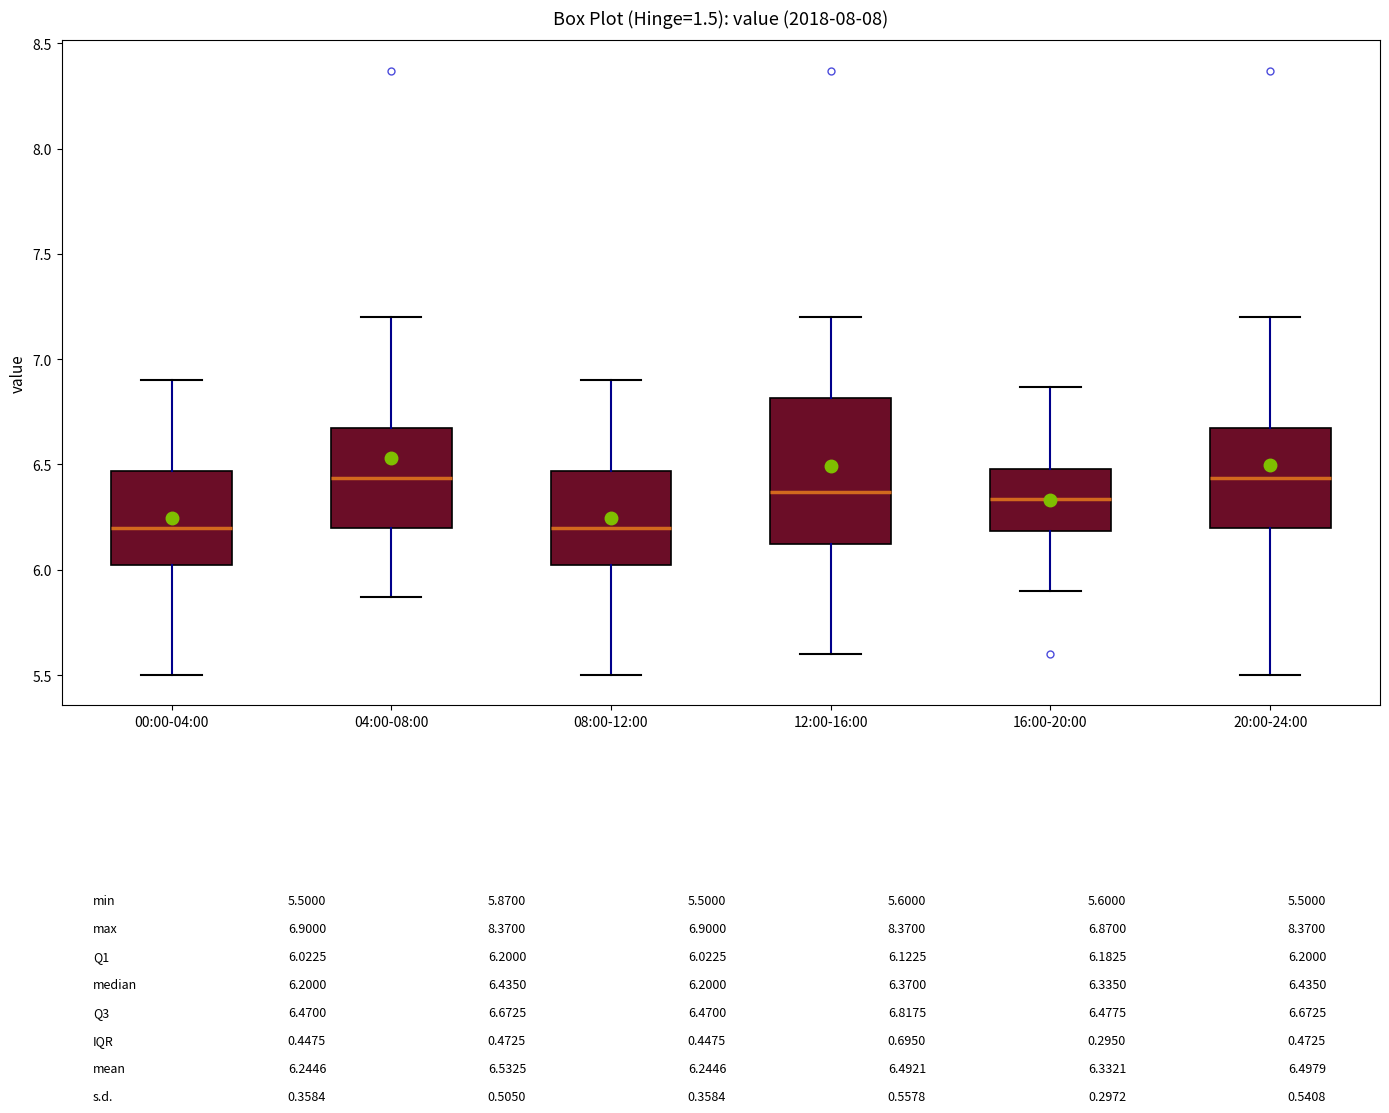

Reading left to right, read every box against the y-axis: the position of its median line, the range the box covers, and the ends of its whiskers. The values are not printed on the chart, so give them approximately, as read against the axis.

00:00-04:00: median 6.20, box 6.00 to 6.45, whiskers 5.50 to 6.90
04:00-08:00: median 6.45, box 6.20 to 6.65, whiskers 5.85 to 7.20
08:00-12:00: median 6.20, box 6.00 to 6.45, whiskers 5.50 to 6.90
12:00-16:00: median 6.35, box 6.10 to 6.80, whiskers 5.60 to 7.20
16:00-20:00: median 6.35, box 6.20 to 6.50, whiskers 5.90 to 6.85
20:00-24:00: median 6.45, box 6.20 to 6.65, whiskers 5.50 to 7.20